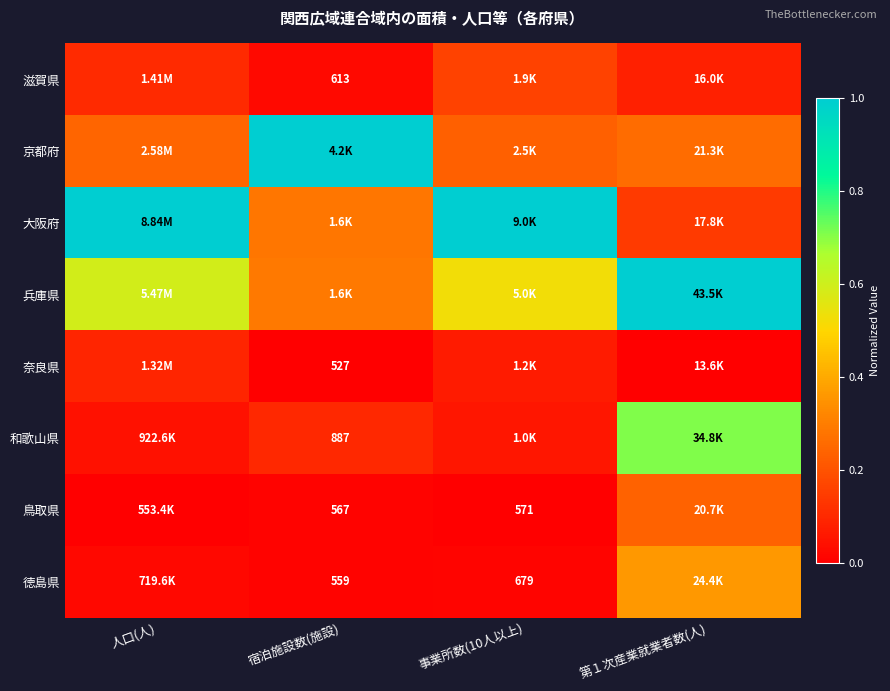

What is the difference between the maximum and minimum values in the 兵庫県 series?

0.7